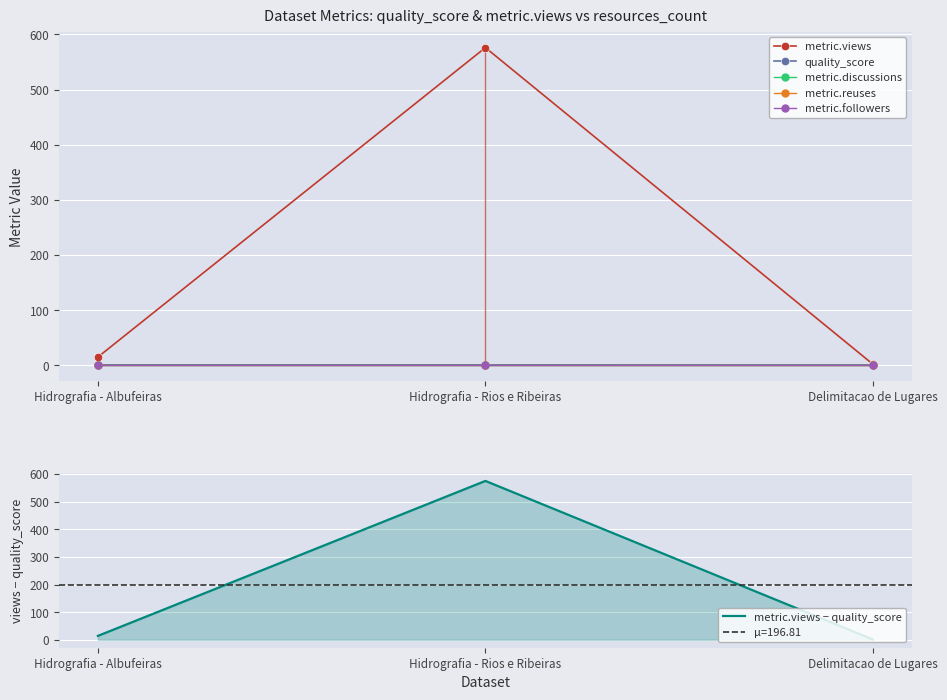

What is the value of the metric.views point at the 2nd from the left?

576.0